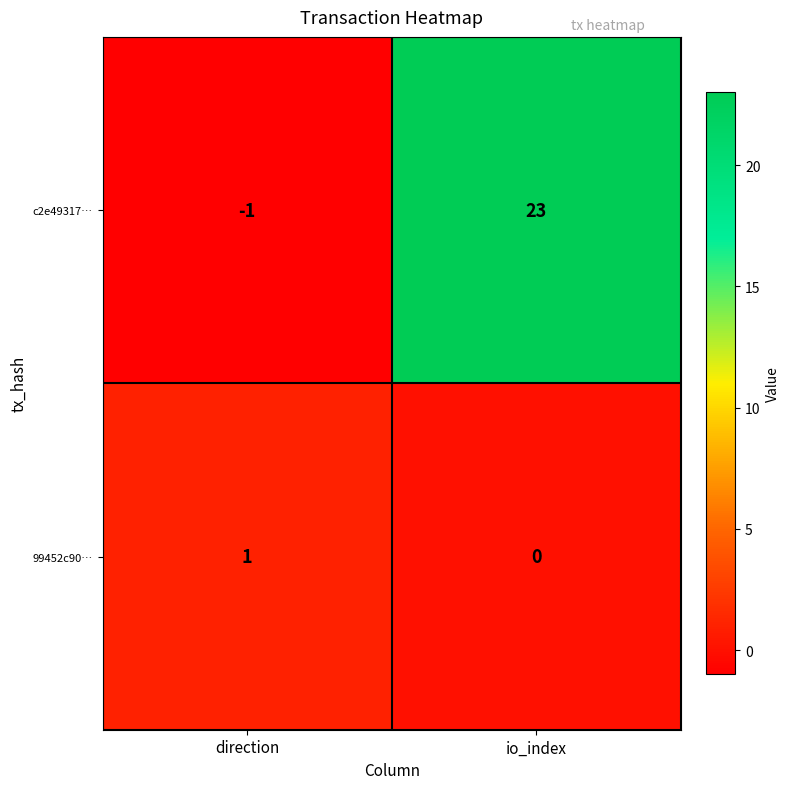

At which category is the sum across all series the highest?

io_index